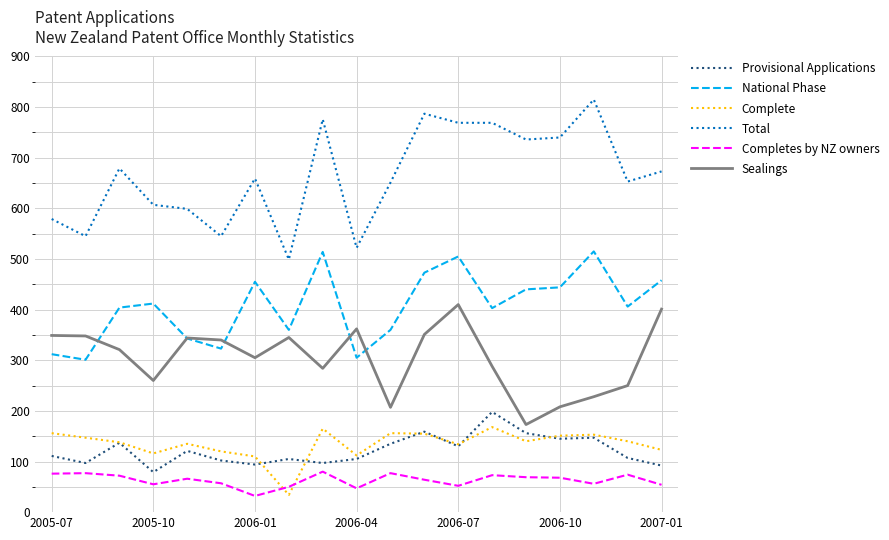

What is the maximum value shown in the chart?

815